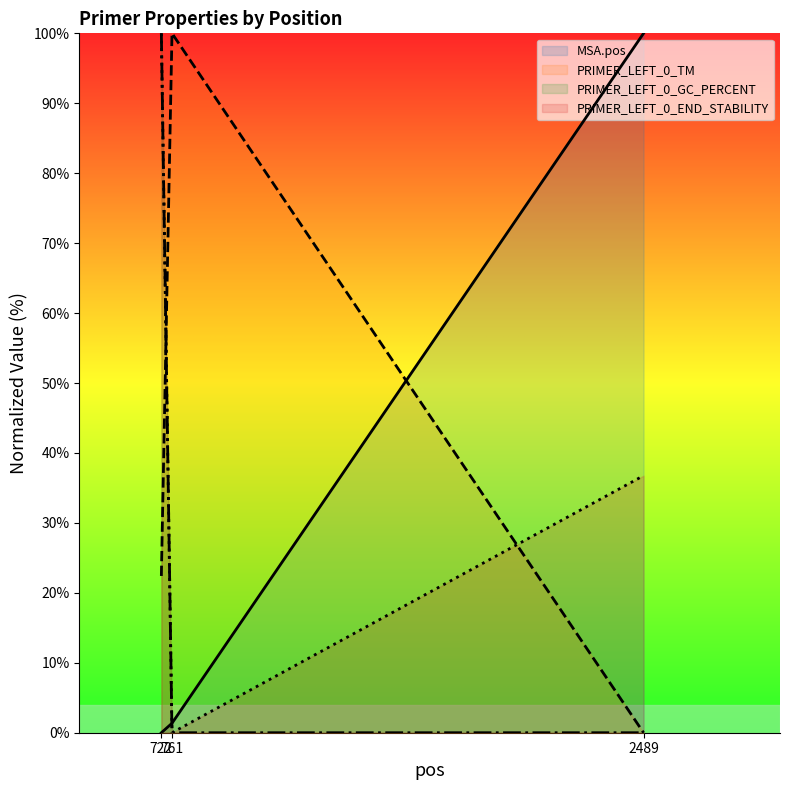

How many values in the PRIMER_LEFT_0_TM (line) series exceed 22?

2